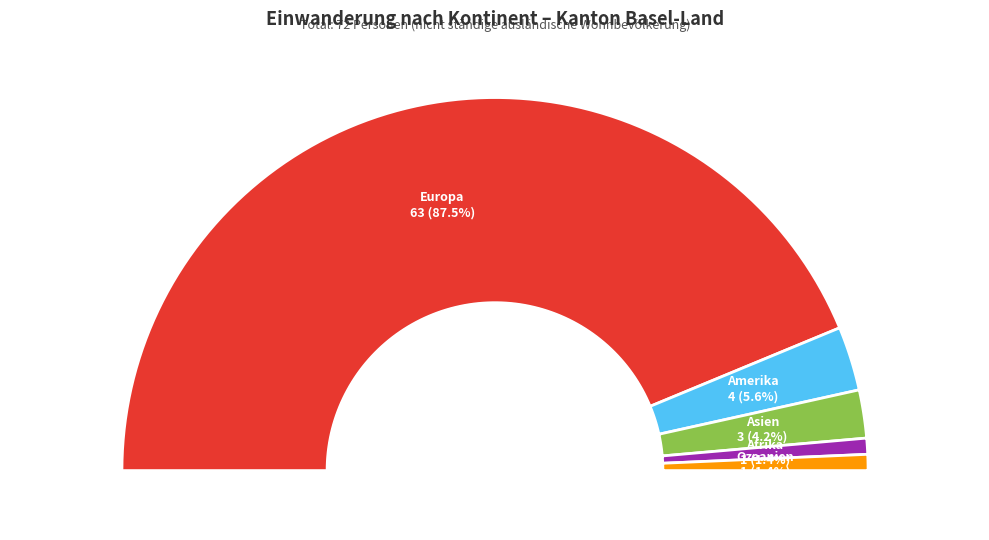

Between Europa and Amerika, which is larger?

Europa